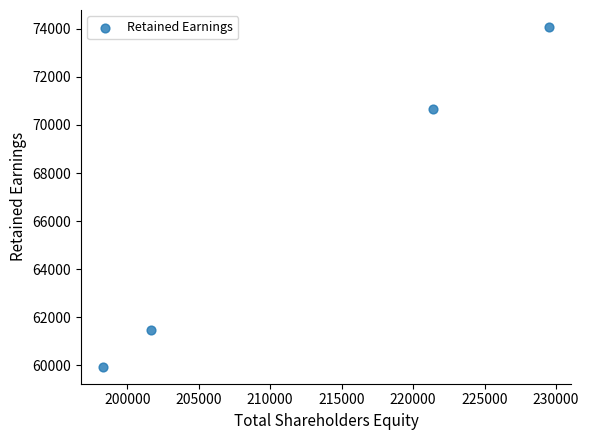

What is the range of X values (max minus min)?

31194